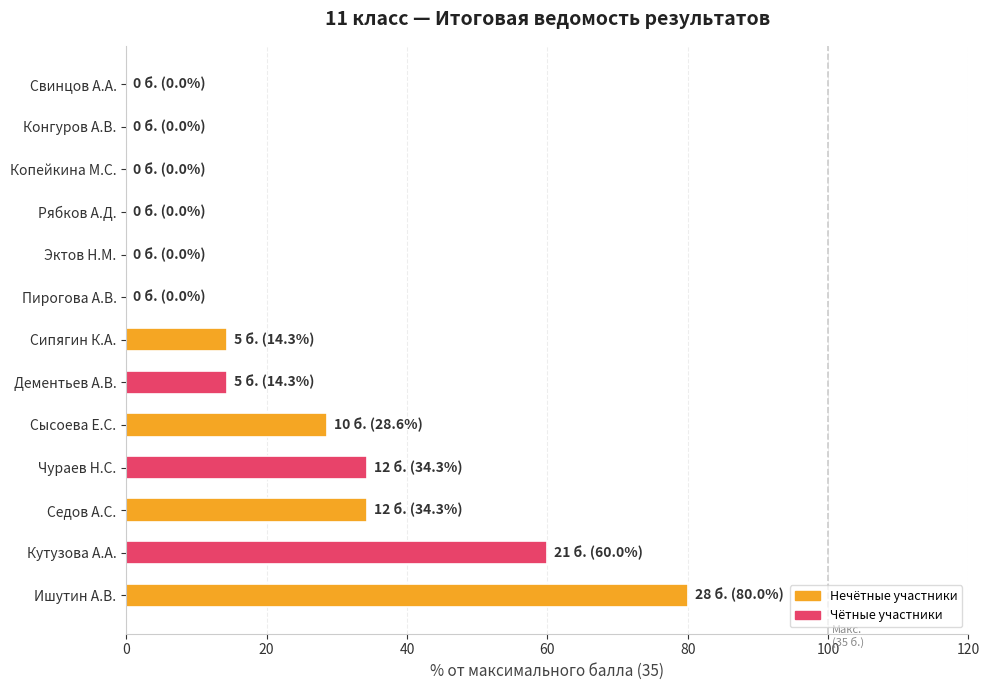

Does the chart contain stacked bars?

No